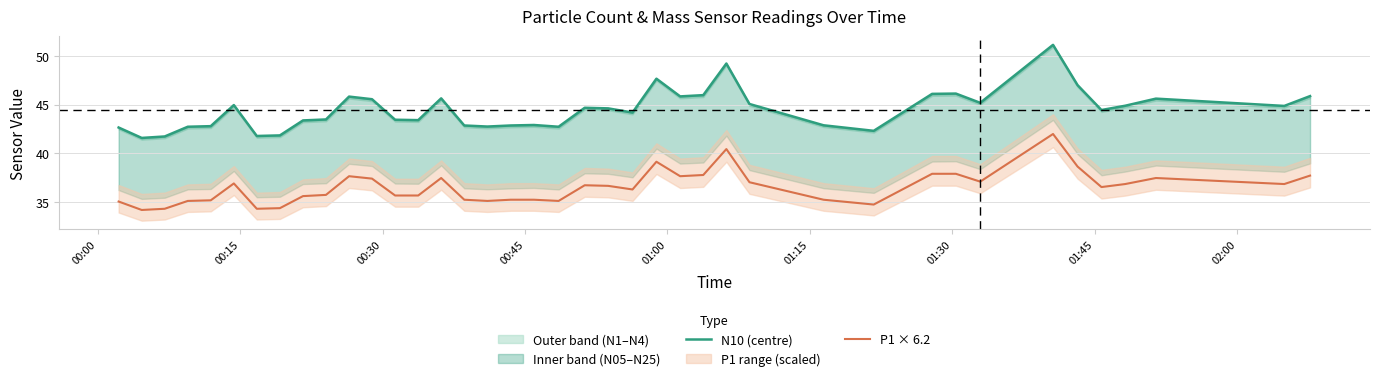

What is the greatest value displayed?

51.1